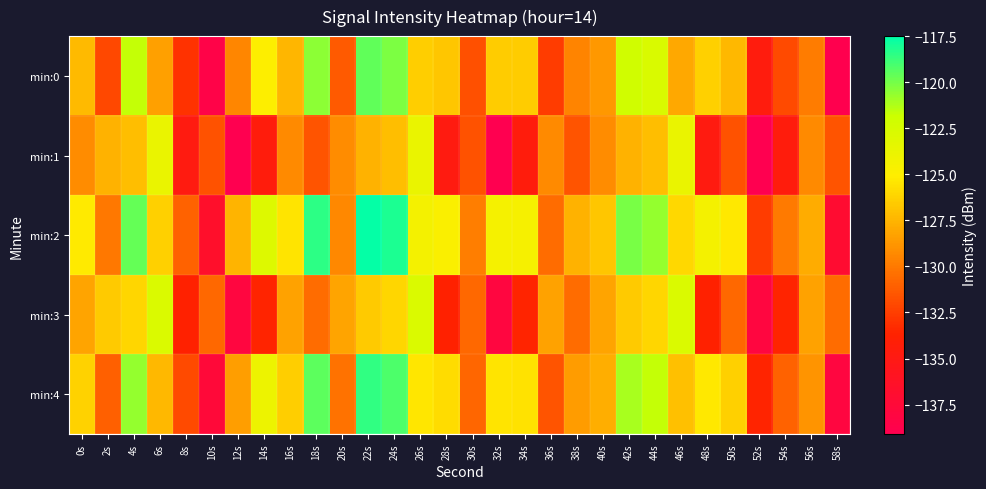

Reading left to right, what are all the values shown in this chart?

min:0: 0s=-127.2	2s=-132.1	4s=-121.6	6s=-128.3	8s=-132.9	10s=-138.6	12s=-129.5	14s=-125.0	16s=-127.4	18s=-120.5	20s=-131.3	22s=-119.6	24s=-120.1	26s=-126.4	28s=-126.8	30s=-131.7	32s=-126.5	34s=-126.5	36s=-132.6	38s=-129.5	40s=-128.7	42s=-122.1	44s=-122.7	46s=-128.0	48s=-126.3	50s=-127.3	52s=-134.6	54s=-131.9	56s=-129.8	58s=-139.0
min:1: 0s=-129.2	2s=-127.6	4s=-127.1	6s=-123.8	8s=-134.7	10s=-131.7	12s=-139.0	14s=-134.5	16s=-129.3	18s=-131.5	20s=-129.2	22s=-127.6	24s=-127.1	26s=-123.8	28s=-134.7	30s=-131.7	32s=-139.0	34s=-134.5	36s=-129.3	38s=-131.5	40s=-129.2	42s=-127.6	44s=-127.1	46s=-123.8	48s=-134.7	50s=-131.7	52s=-139.0	54s=-134.5	56s=-129.3	58s=-131.5
min:2: 0s=-125.2	2s=-130.1	4s=-119.6	6s=-126.3	8s=-130.9	10s=-136.6	12s=-127.5	14s=-123.0	16s=-125.4	18s=-118.5	20s=-129.3	22s=-117.6	24s=-118.1	26s=-124.4	28s=-124.8	30s=-129.7	32s=-124.5	34s=-124.5	36s=-130.6	38s=-127.5	40s=-126.7	42s=-120.1	44s=-120.7	46s=-126.0	48s=-124.3	50s=-125.3	52s=-132.6	54s=-129.9	56s=-127.8	58s=-137.0
min:3: 0s=-128.2	2s=-126.6	4s=-126.1	6s=-122.8	8s=-133.7	10s=-130.7	12s=-138.0	14s=-133.5	16s=-128.3	18s=-130.5	20s=-128.2	22s=-126.6	24s=-126.1	26s=-122.8	28s=-133.7	30s=-130.7	32s=-138.0	34s=-133.5	36s=-128.3	38s=-130.5	40s=-128.2	42s=-126.6	44s=-126.1	46s=-122.8	48s=-133.7	50s=-130.7	52s=-138.0	54s=-133.5	56s=-128.3	58s=-130.5
min:4: 0s=-126.2	2s=-131.1	4s=-120.6	6s=-127.3	8s=-131.9	10s=-137.6	12s=-128.5	14s=-124.0	16s=-126.4	18s=-119.5	20s=-130.3	22s=-118.6	24s=-119.1	26s=-125.4	28s=-125.8	30s=-130.7	32s=-125.5	34s=-125.5	36s=-131.6	38s=-128.5	40s=-127.7	42s=-121.1	44s=-121.7	46s=-127.0	48s=-125.3	50s=-126.3	52s=-133.6	54s=-130.9	56s=-128.8	58s=-138.0